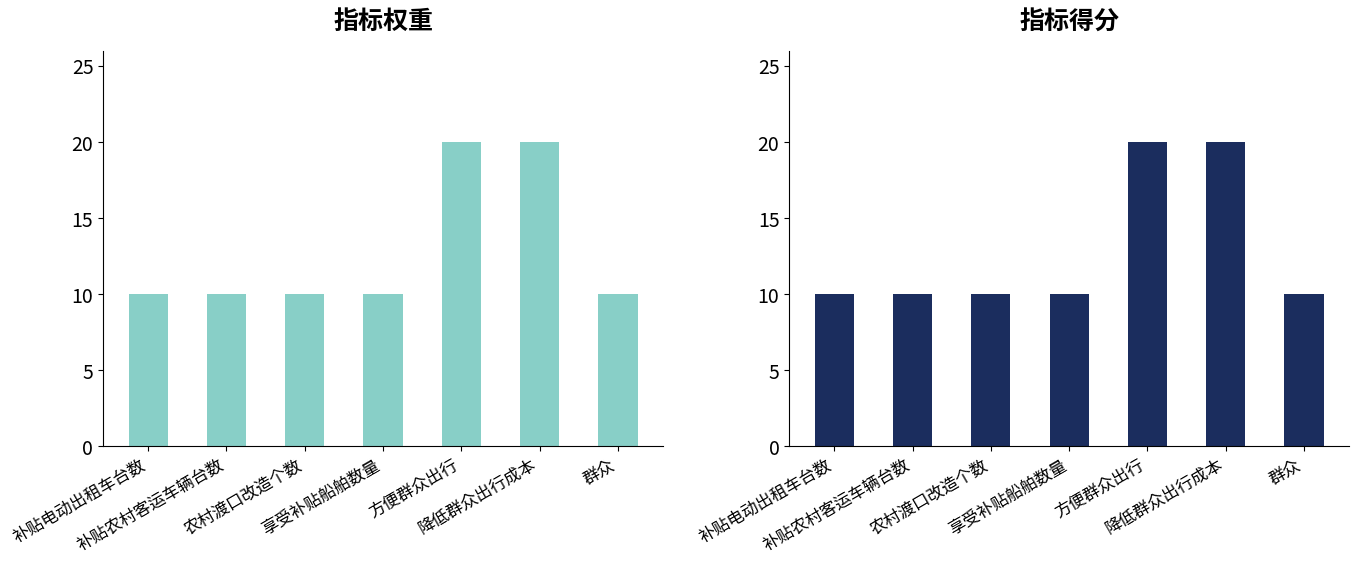

What are all the series names shown in the legend?

指标权重, 指标得分